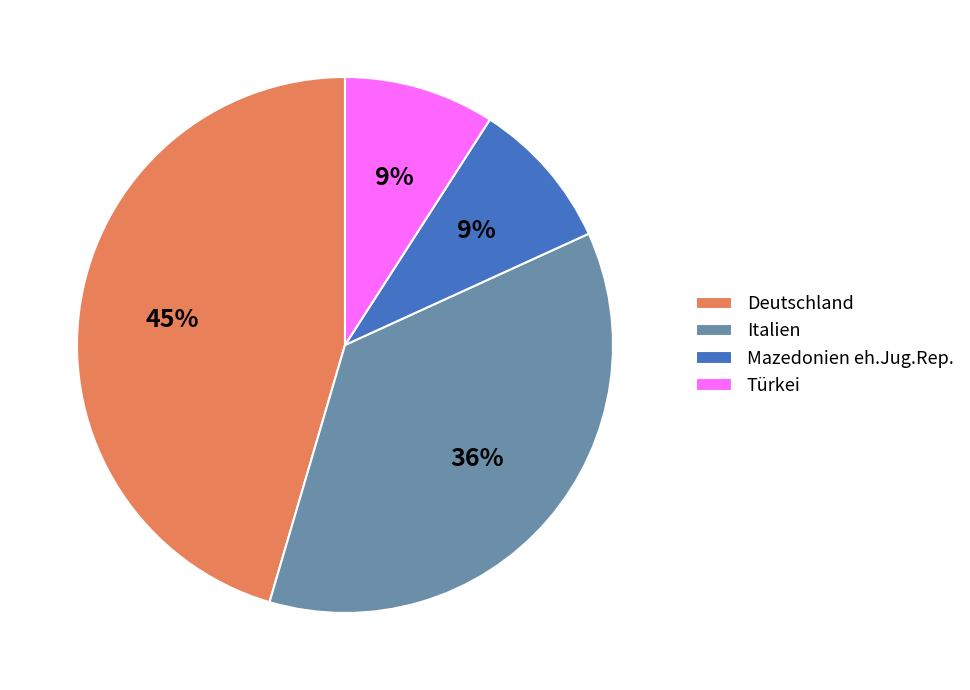

How many segments does this pie chart have?

4